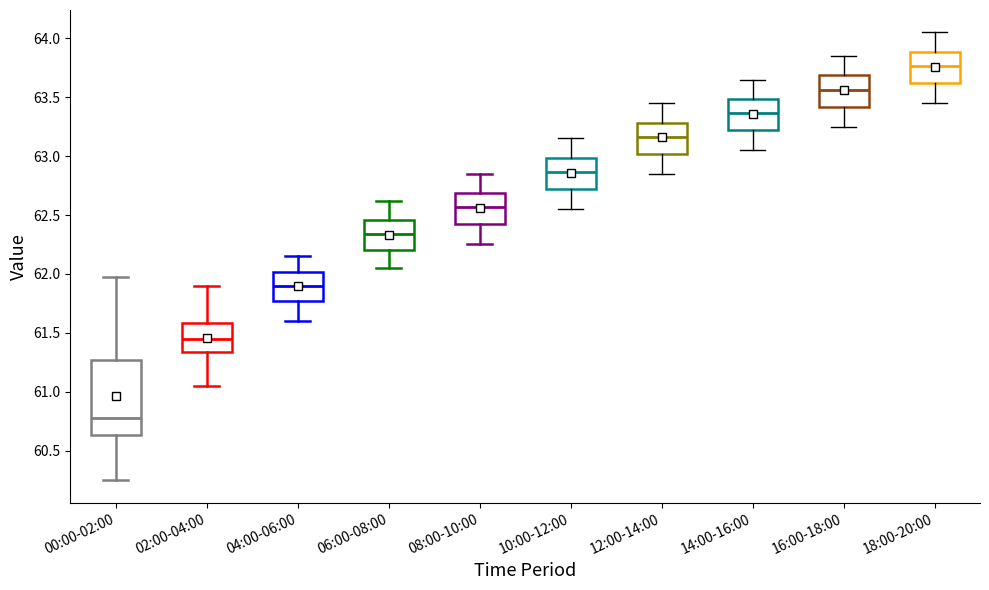

Where is the upper edge of the box for 16:00-18:00 on the y-axis? The values are not printed on the chart, so give them approximately, as read against the axis.

63.70